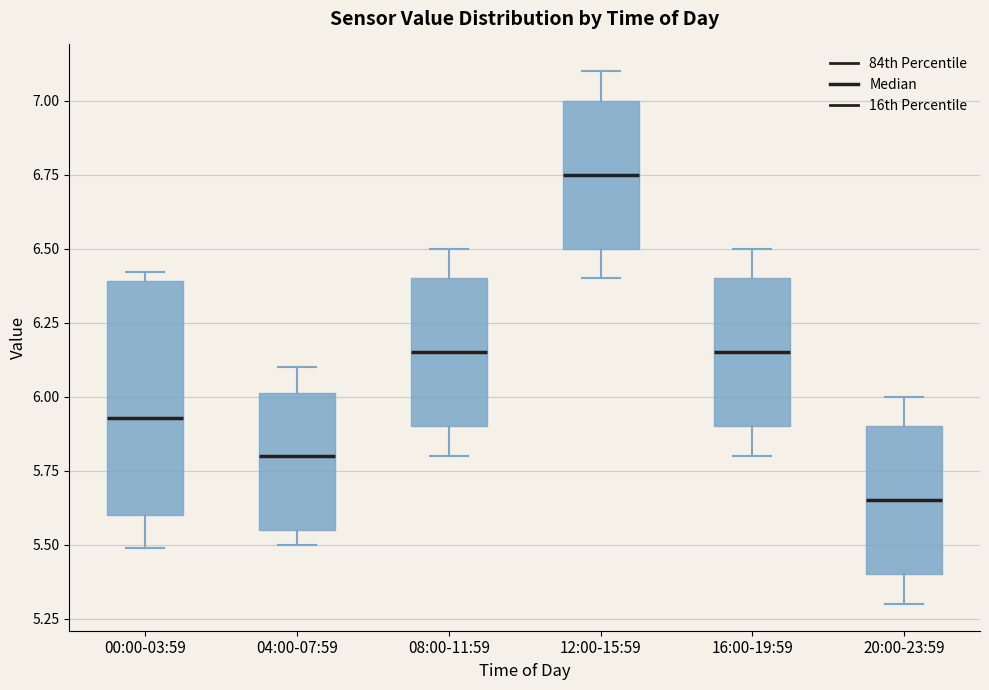

Comparing the boxes themselves (not the whiskers), which one is the tallest?

00:00-03:59